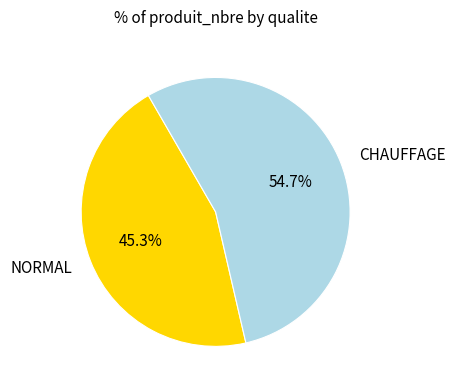

Combined, what portion of the pie is NORMAL and CHAUFFAGE?

100.0%